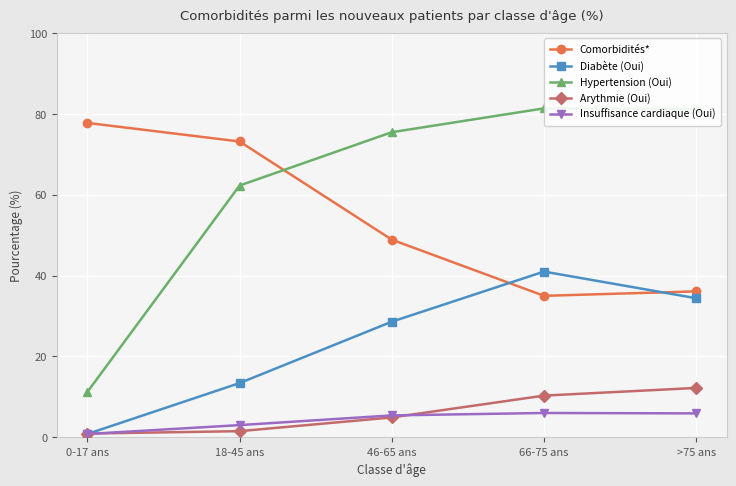

True or false: Diabète (Oui) and Hypertension (Oui) intersect in this chart.

False